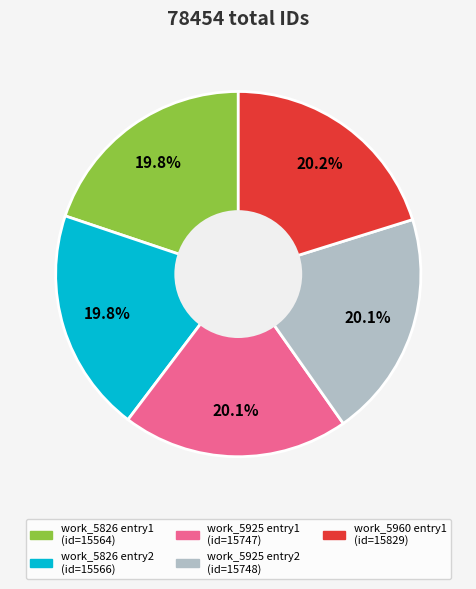

Is there any slice that represents more than half of the pie?

No